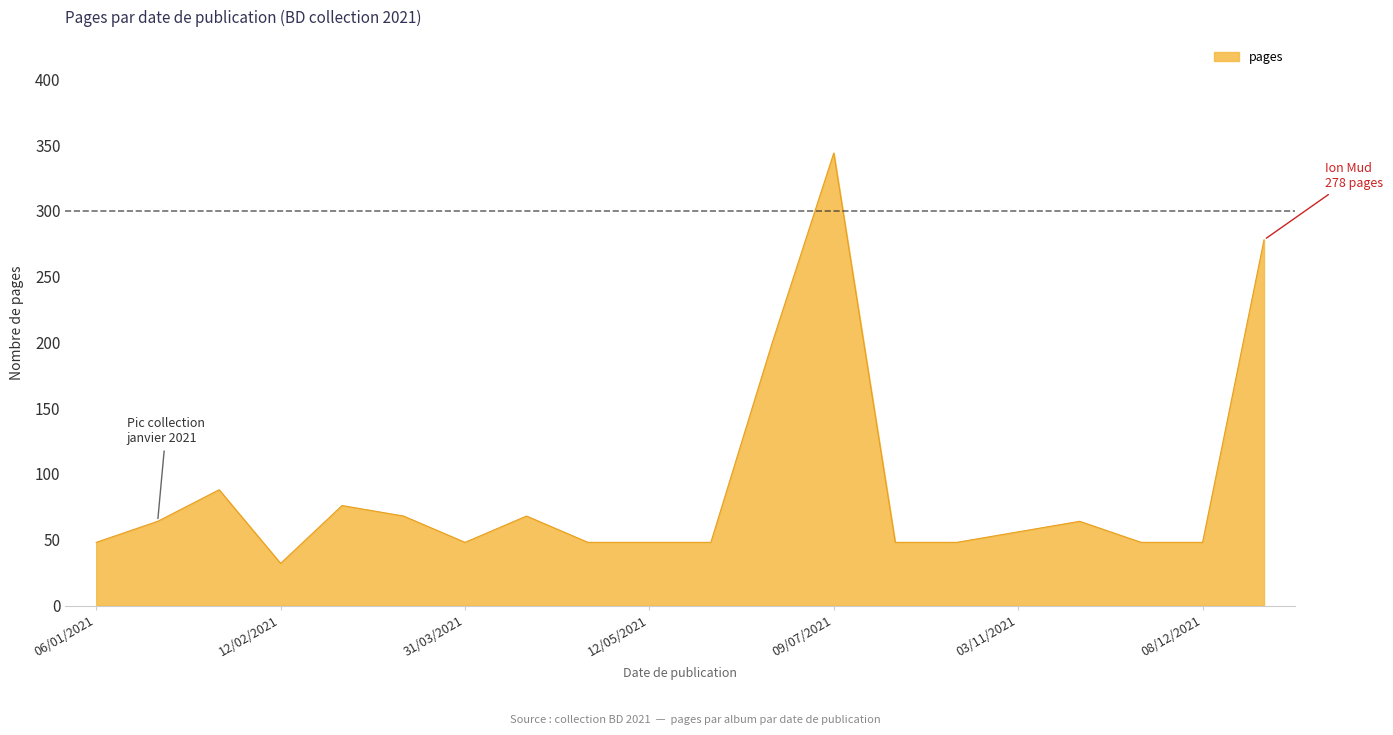

What is the greatest value displayed?

344